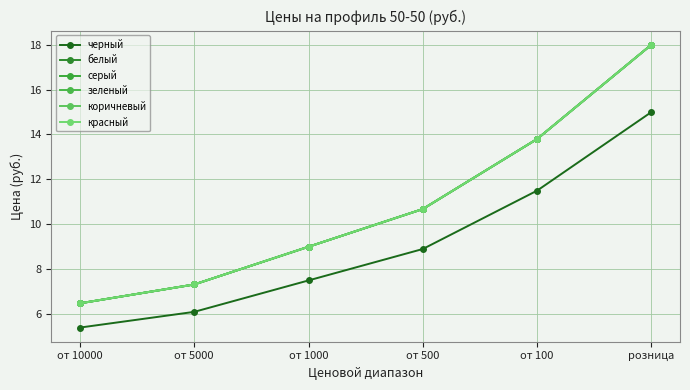

What position from the right is от 5000?

5